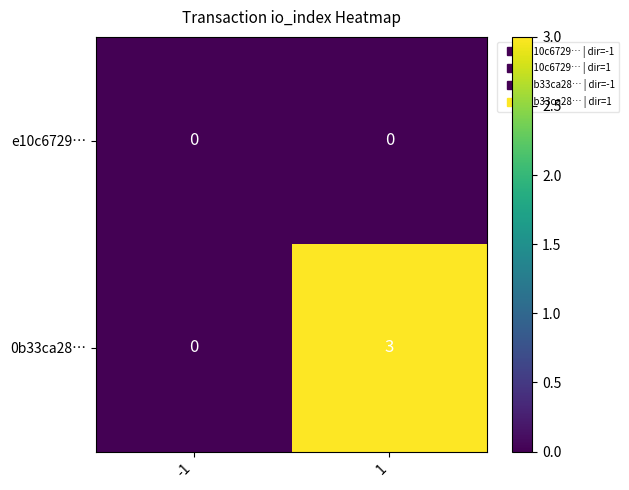

How many distinct data groups are displayed?

2